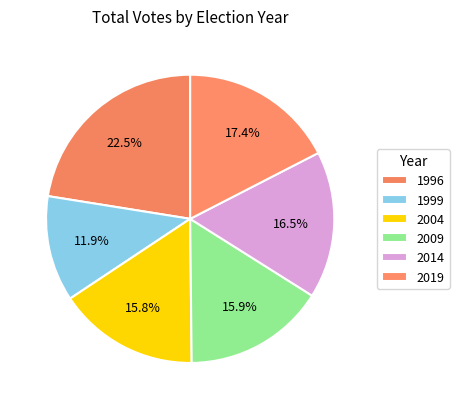

True or false: 2009 accounts for 8% of the total.

False